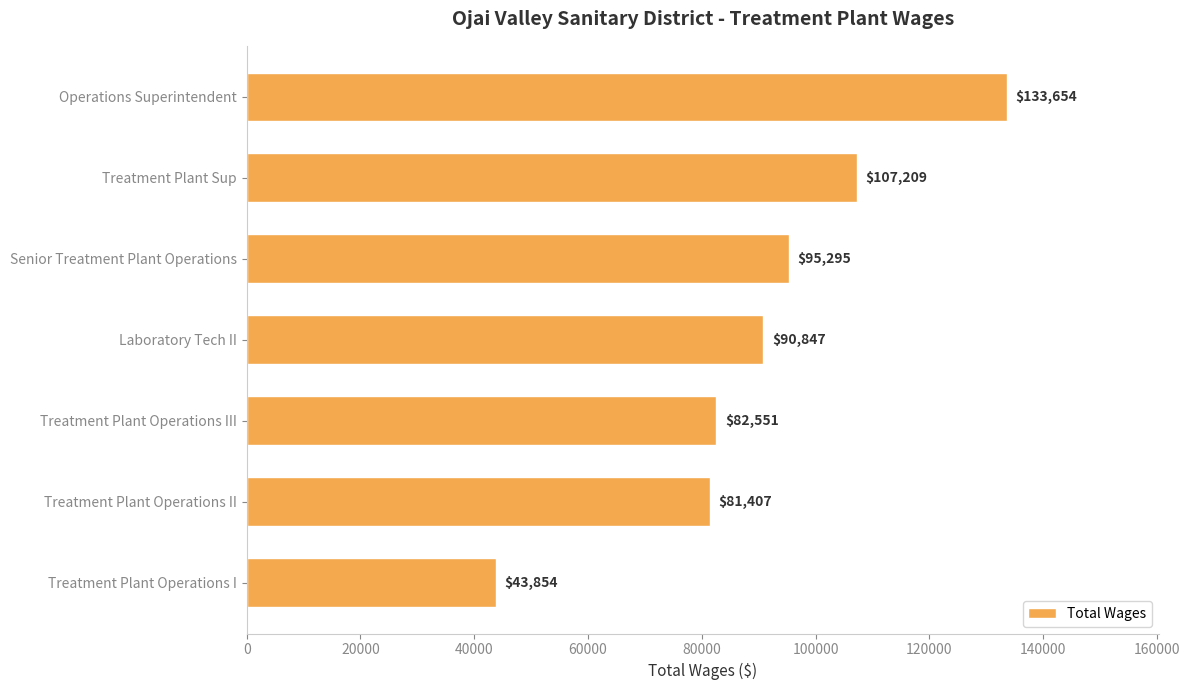

What is the label of the 7th bar from the top?

Treatment Plant Operations I